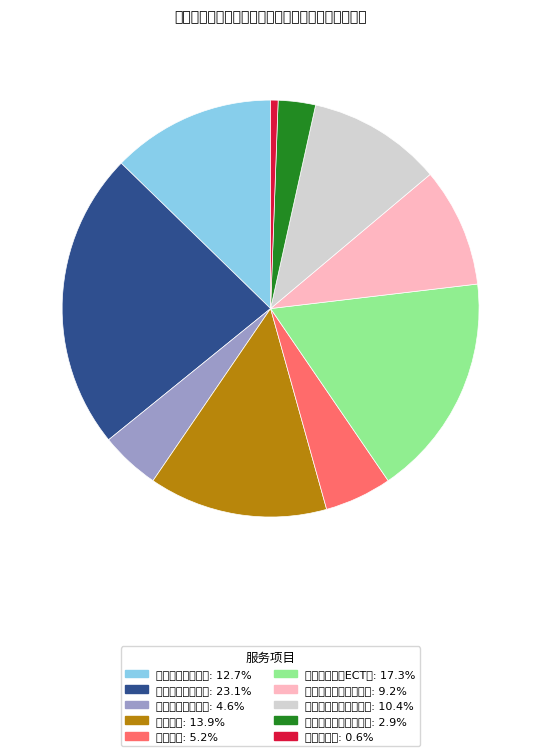

What is the ratio of the value at 心理咨询 to the value at 心理治疗（团体）?

3.0